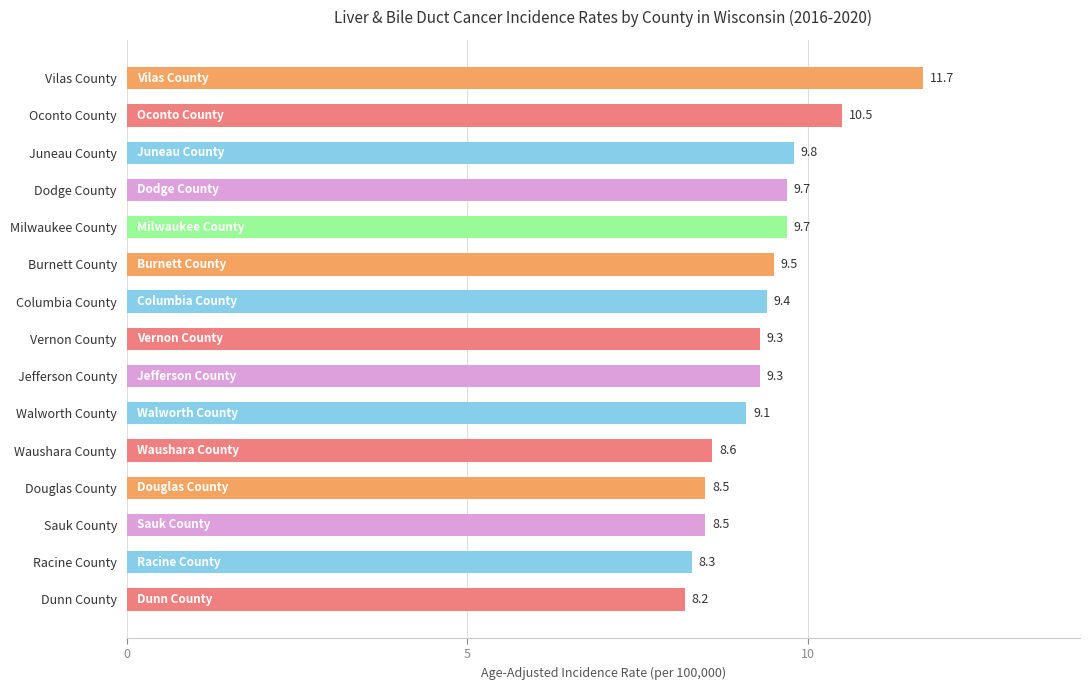

How many categories are shown in the chart?

15